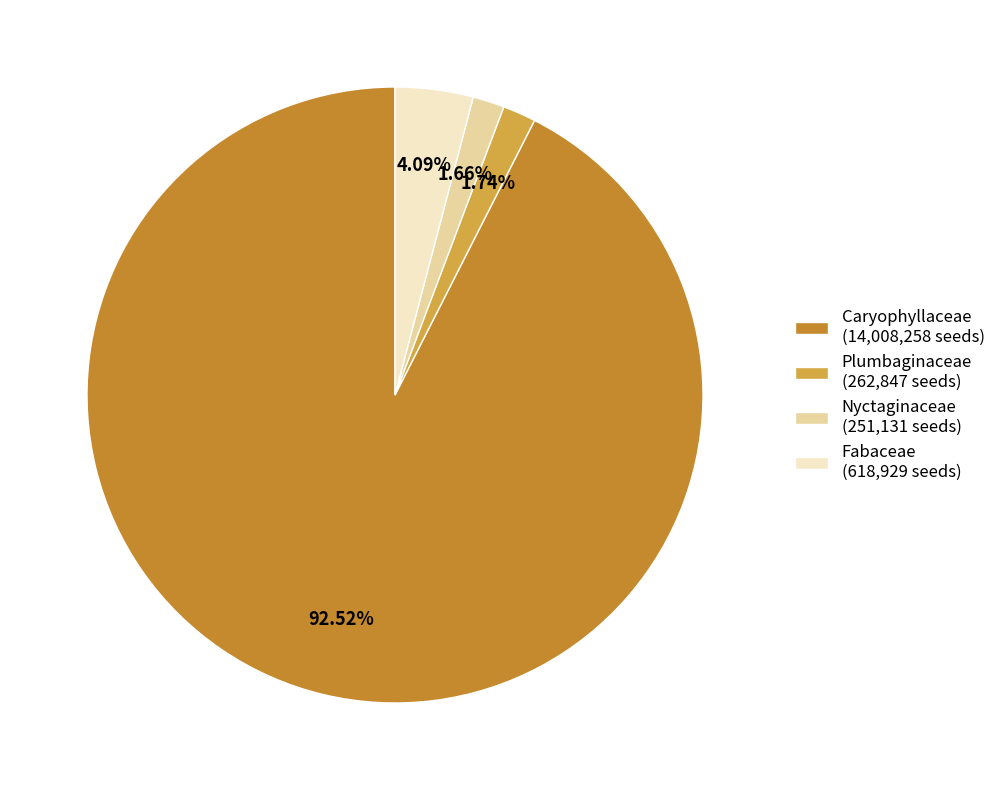

The Plumbaginaceae slice represents 2% of the pie. True or false?

True